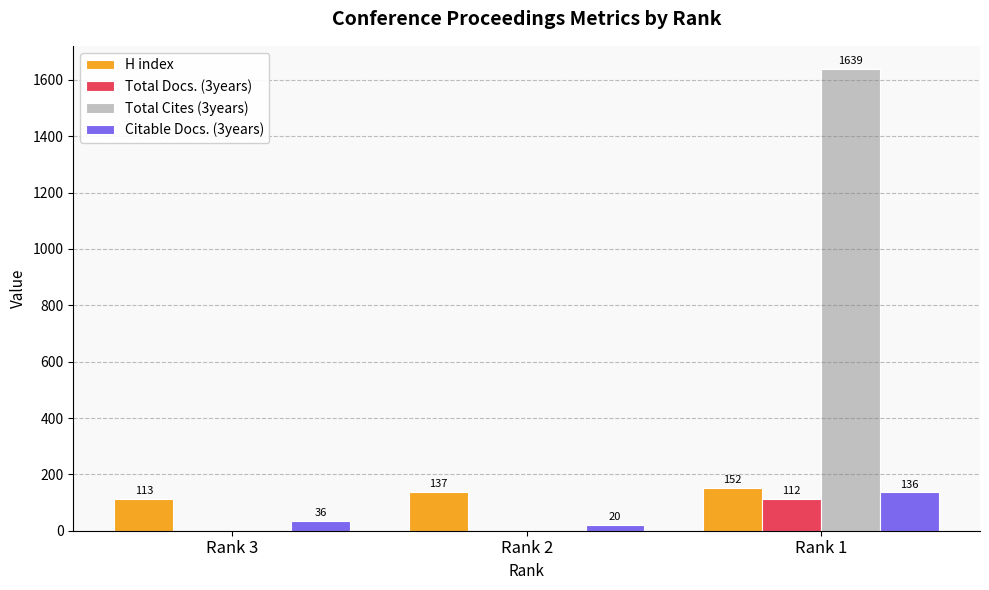

Is the value of Total Cites (3years) at Rank 1 greater than the value of Citable Docs. (3years) at Rank 2?

Yes